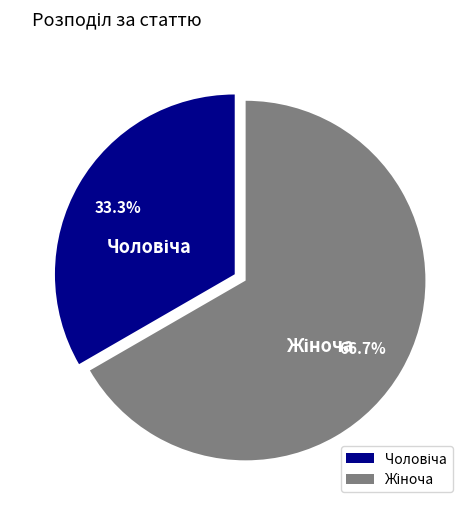

Rank the categories by value from highest to lowest.

Жіноча, Чоловіча